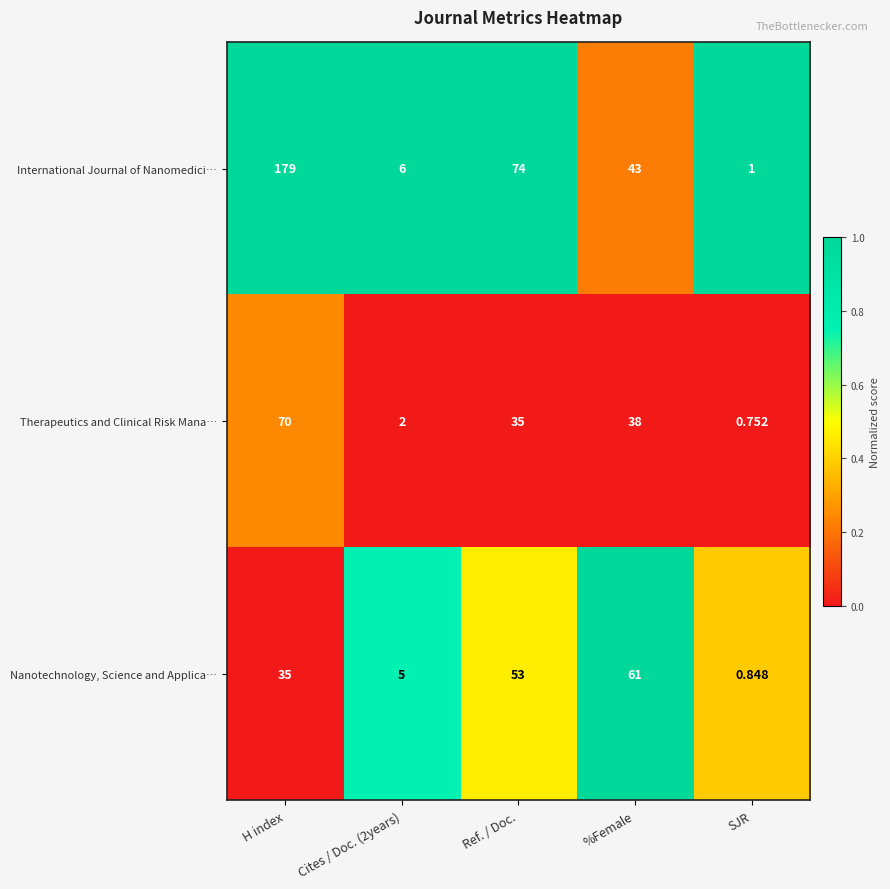

At which category is the sum across all series the highest?

H index